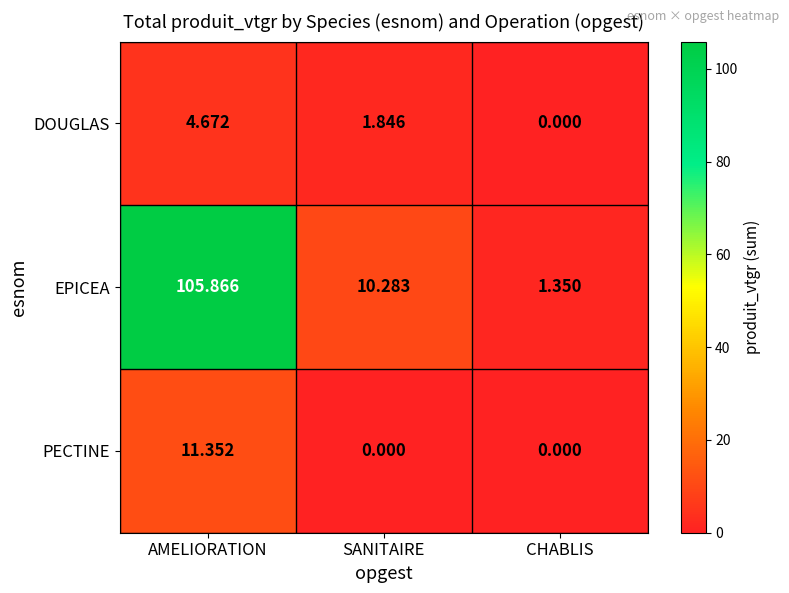

Which series has the largest total across all categories?

EPICEA